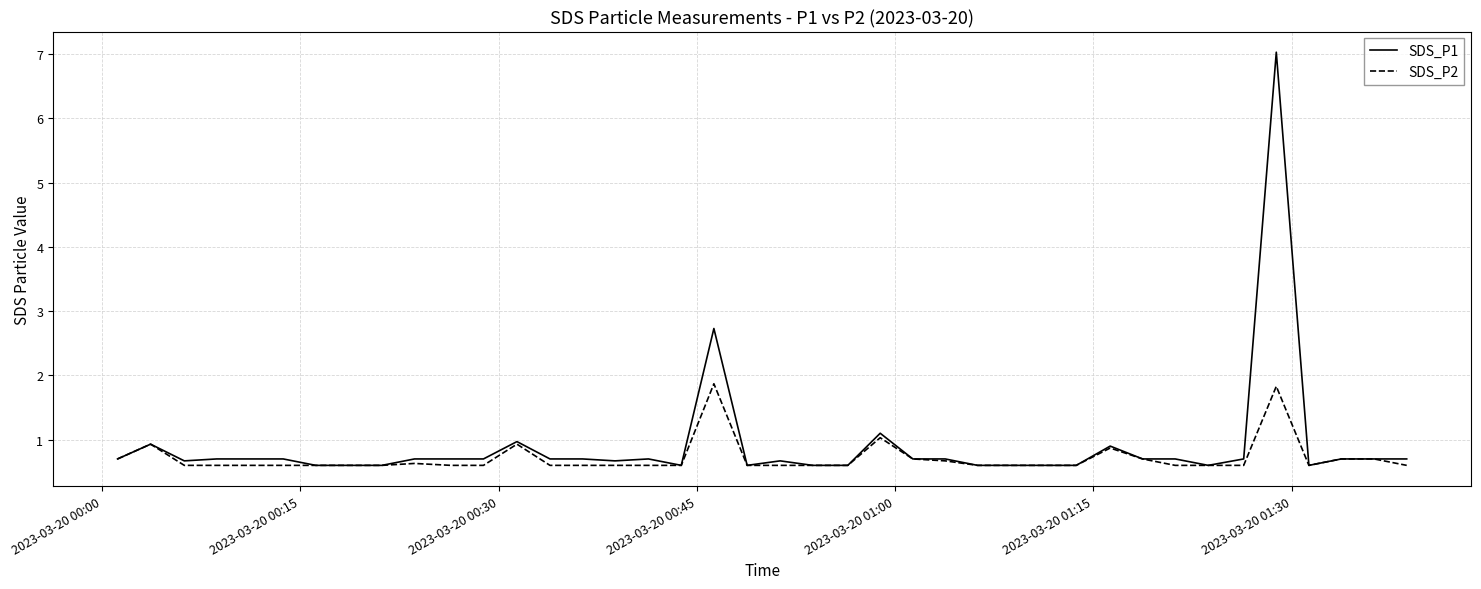

Which series has the largest total across all categories?

SDS_P1